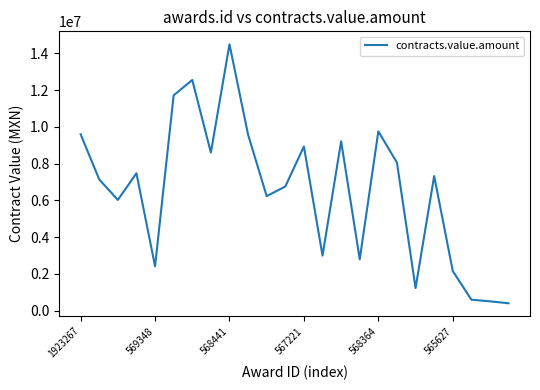

What is the minimum value shown in the chart?

398210.0